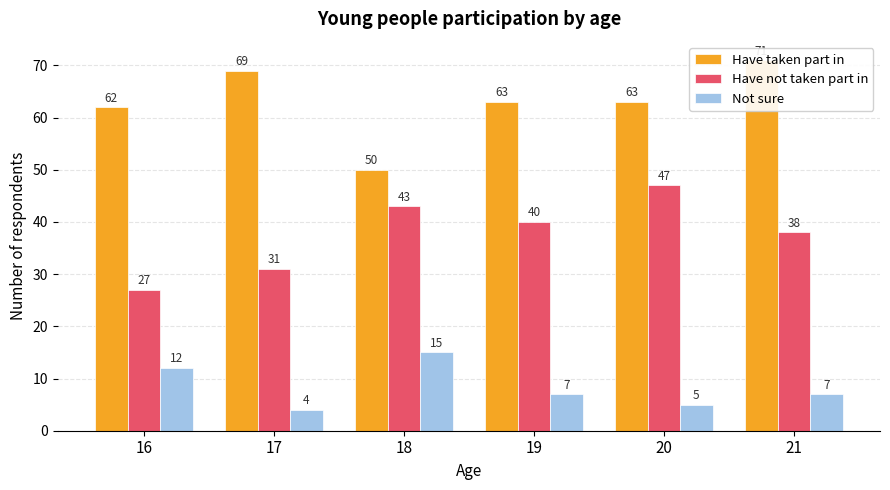

At how many categories does at least one series exceed 49?

6